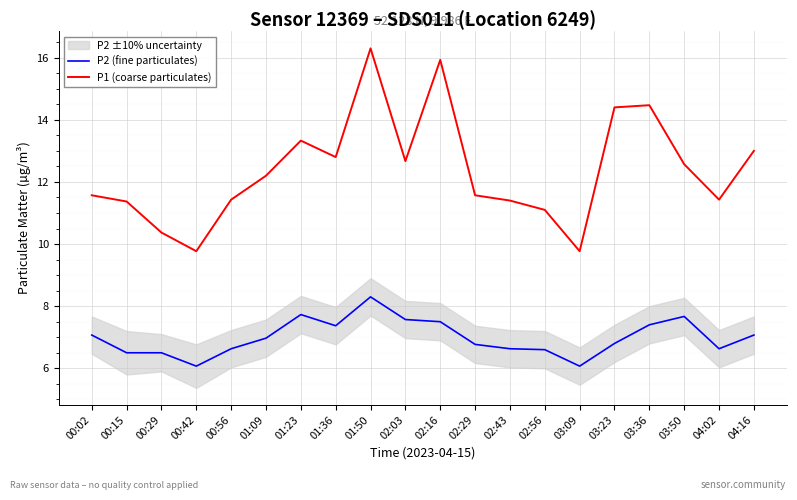

Reading left to right, list all the values displayed in this chart.

P2 (fine particulates): 00:02=7.1	00:15=6.5	00:29=6.5	00:42=6.1	00:56=6.6	01:09=7.0	01:23=7.7	01:36=7.4	01:50=8.3	02:03=7.6	02:16=7.5	02:29=6.8	02:43=6.6	02:56=6.6	03:09=6.1	03:23=6.8	03:36=7.4	03:50=7.7	04:02=6.6	04:16=7.1
P1 (coarse particulates): 00:02=11.6	00:15=11.4	00:29=10.4	00:42=9.8	00:56=11.4	01:09=12.2	01:23=13.3	01:36=12.8	01:50=16.3	02:03=12.7	02:16=15.9	02:29=11.6	02:43=11.4	02:56=11.1	03:09=9.8	03:23=14.4	03:36=14.5	03:50=12.6	04:02=11.4	04:16=13.0